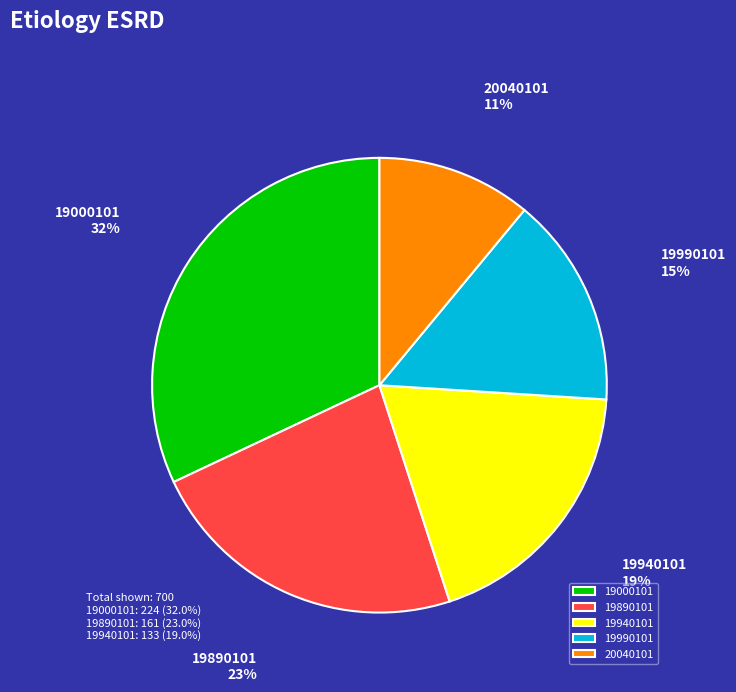

Is there any slice that represents more than half of the pie?

No